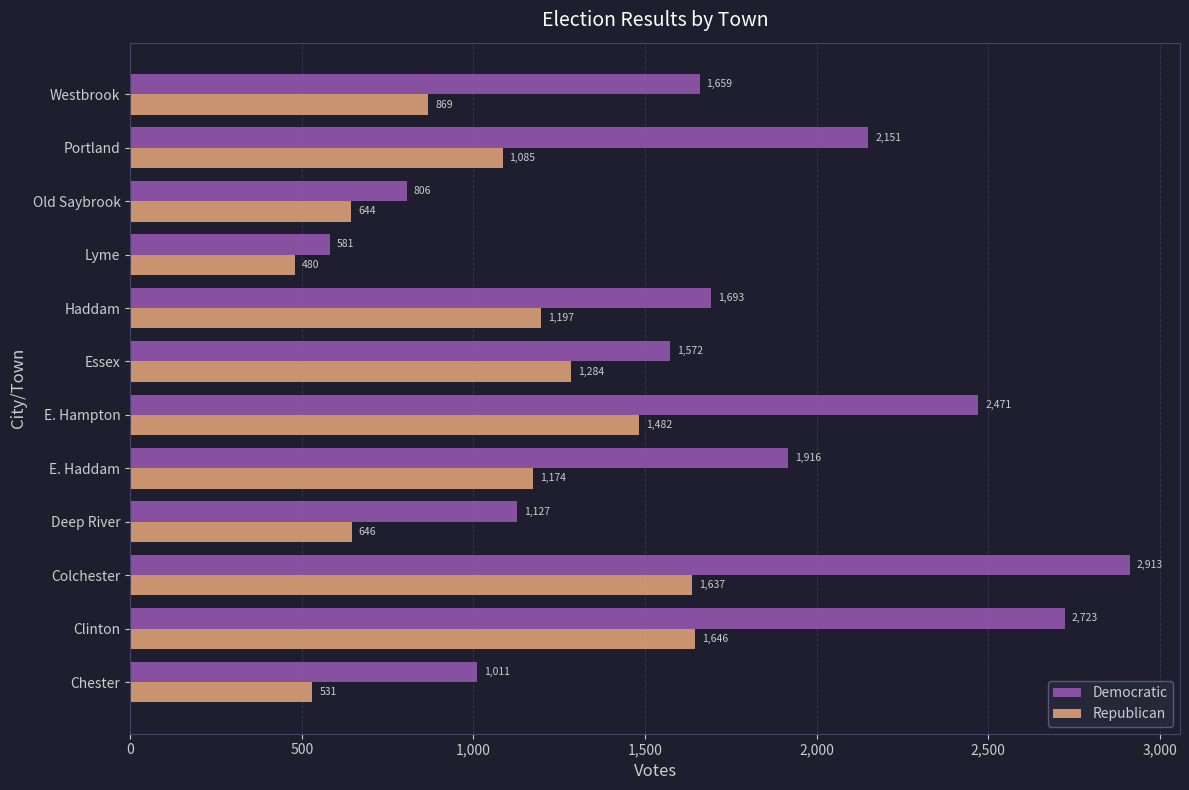

How many series are shown in this chart?

2